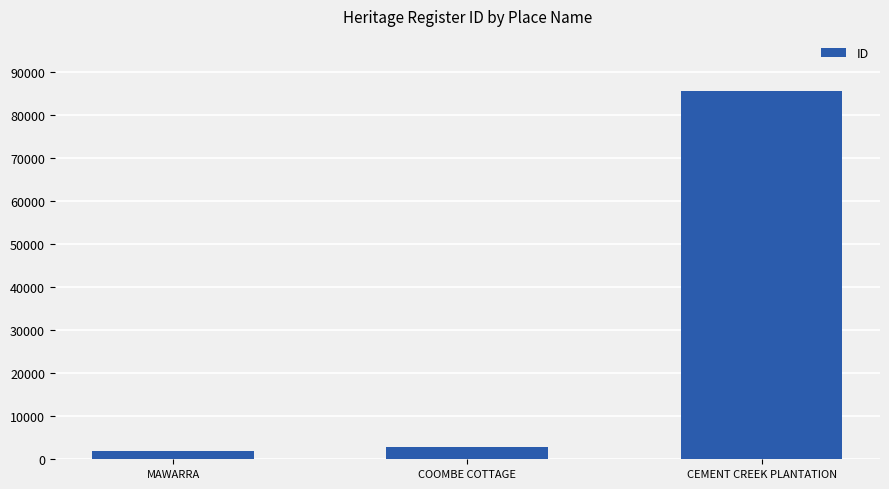

List the labels in order of value, largest first.

CEMENT CREEK PLANTATION, COOMBE COTTAGE, MAWARRA